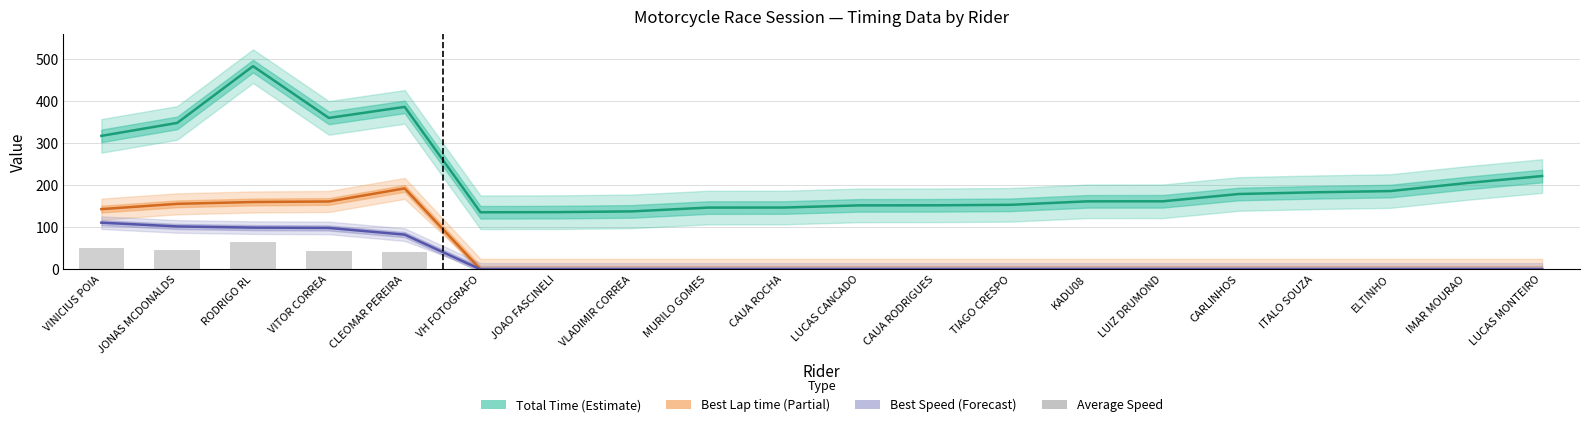

What is the difference between the highest and lowest values at RODRIGO RL?

417.5